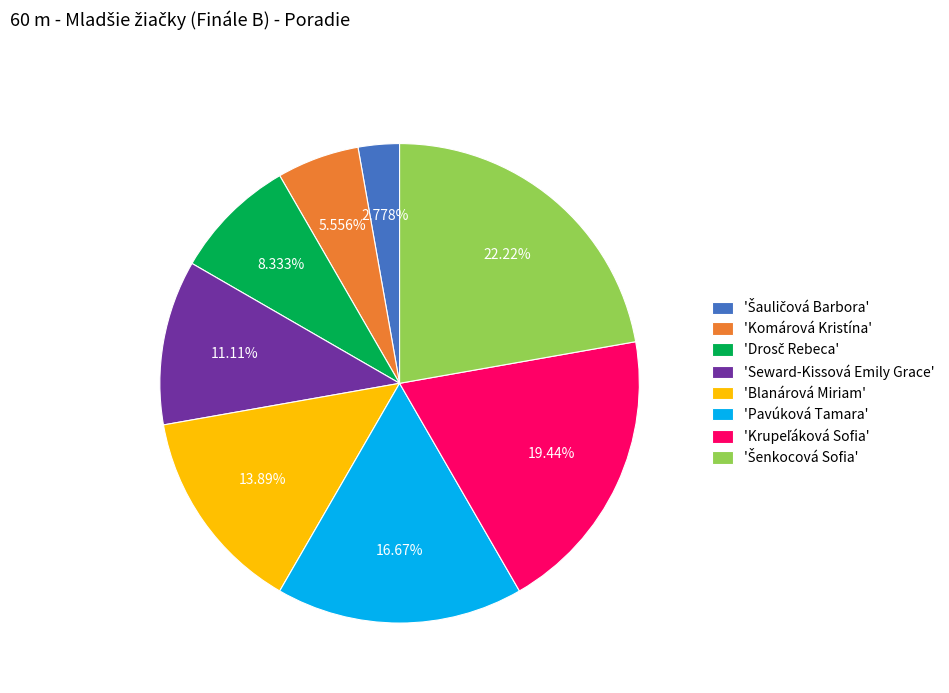

Between 'Komárová Kristína' and 'Blanárová Miriam', which is larger?

'Blanárová Miriam'